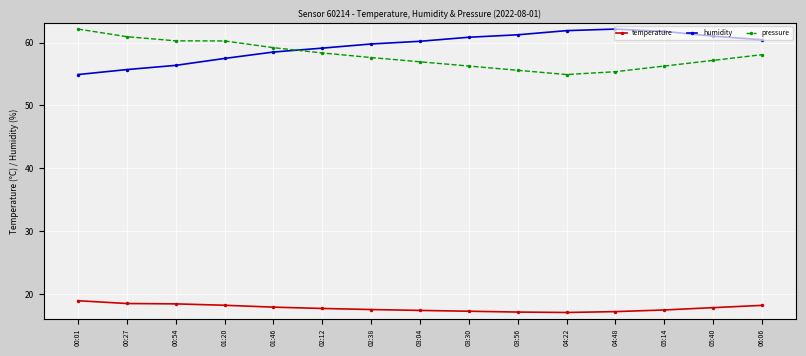

What is the average value of the pressure series?

58.0